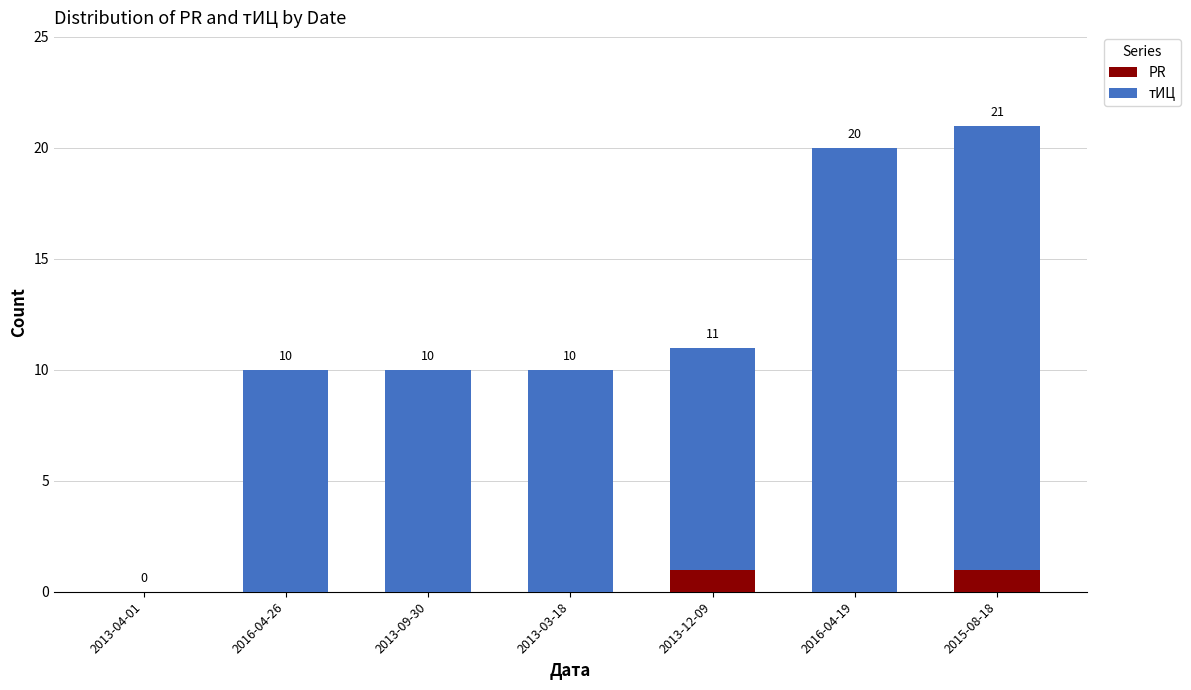

At which category is the sum across all series the highest?

2015-08-18